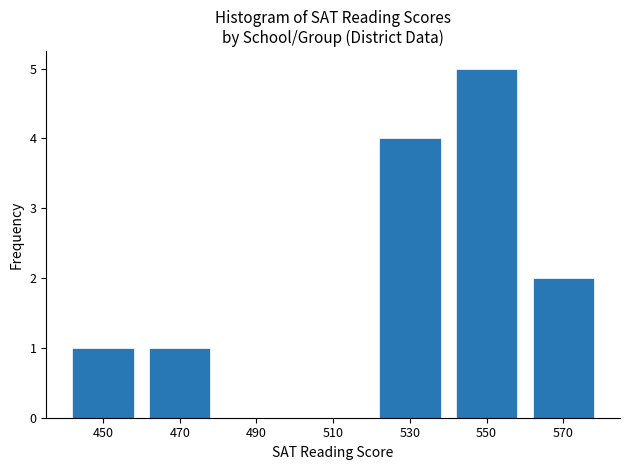

How tall is the bar that spans 540 to 560 on the x-axis? The values are not printed on the chart, so give them approximately, as read against the axis.

5